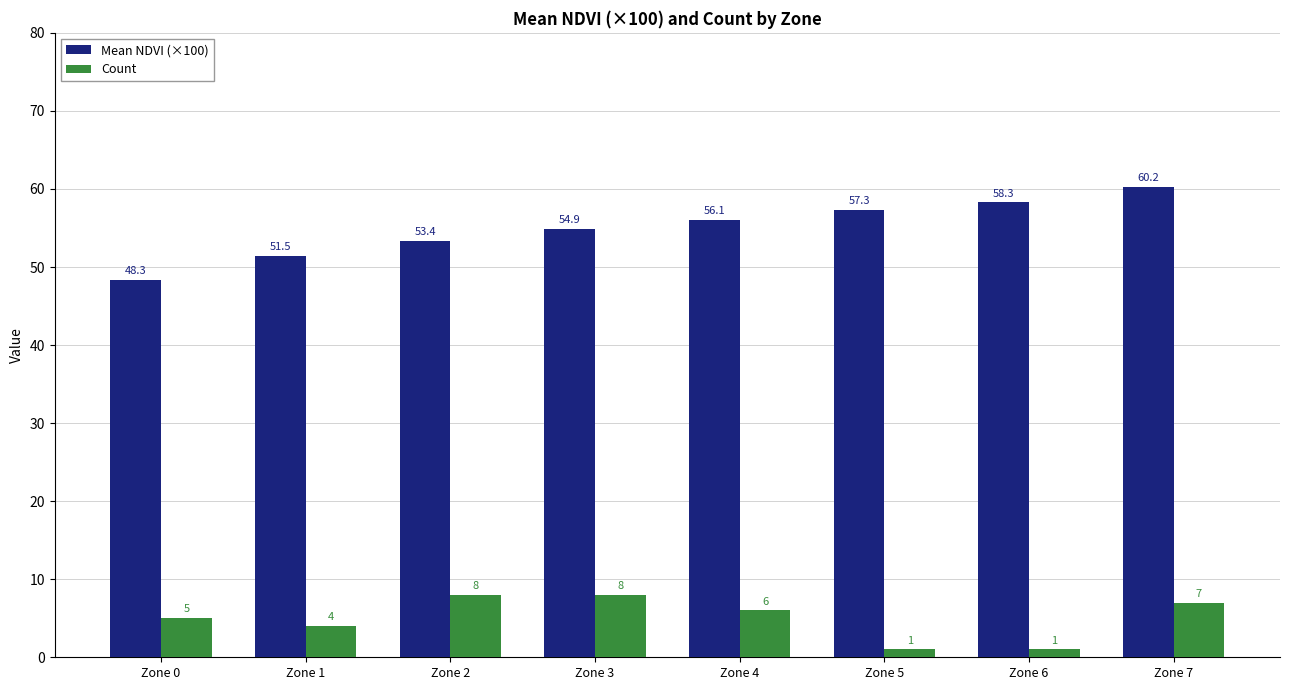

Rank the series by their average value, from lowest to highest.

Count, Mean NDVI (×100)